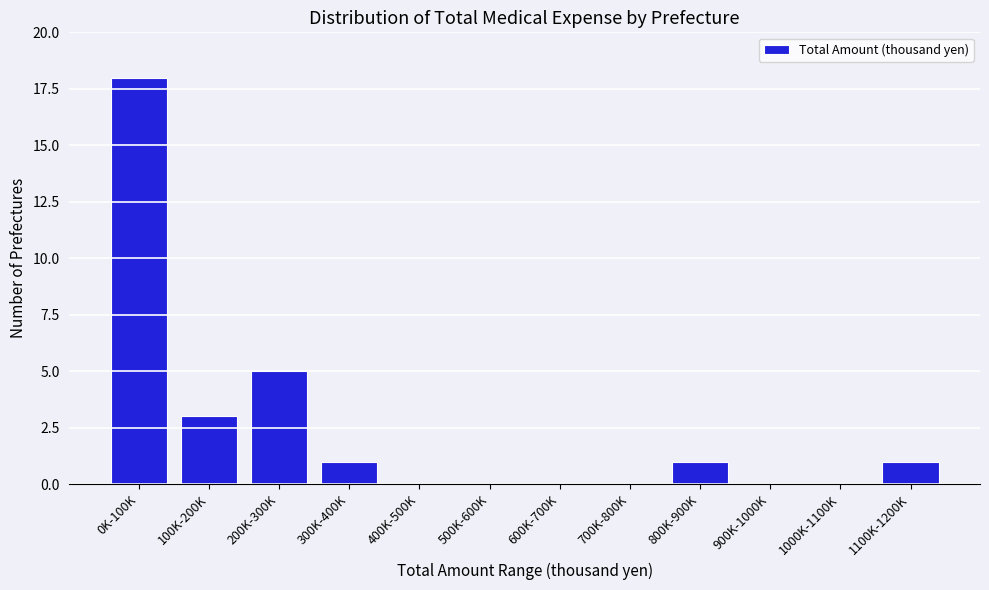

Reading left to right, what are all the values shown in this chart?

0K-100K=18	100K-200K=3	200K-300K=5	300K-400K=1	400K-500K=0	500K-600K=0	600K-700K=0	700K-800K=0	800K-900K=1	900K-1000K=0	1000K-1100K=0	1100K-1200K=1